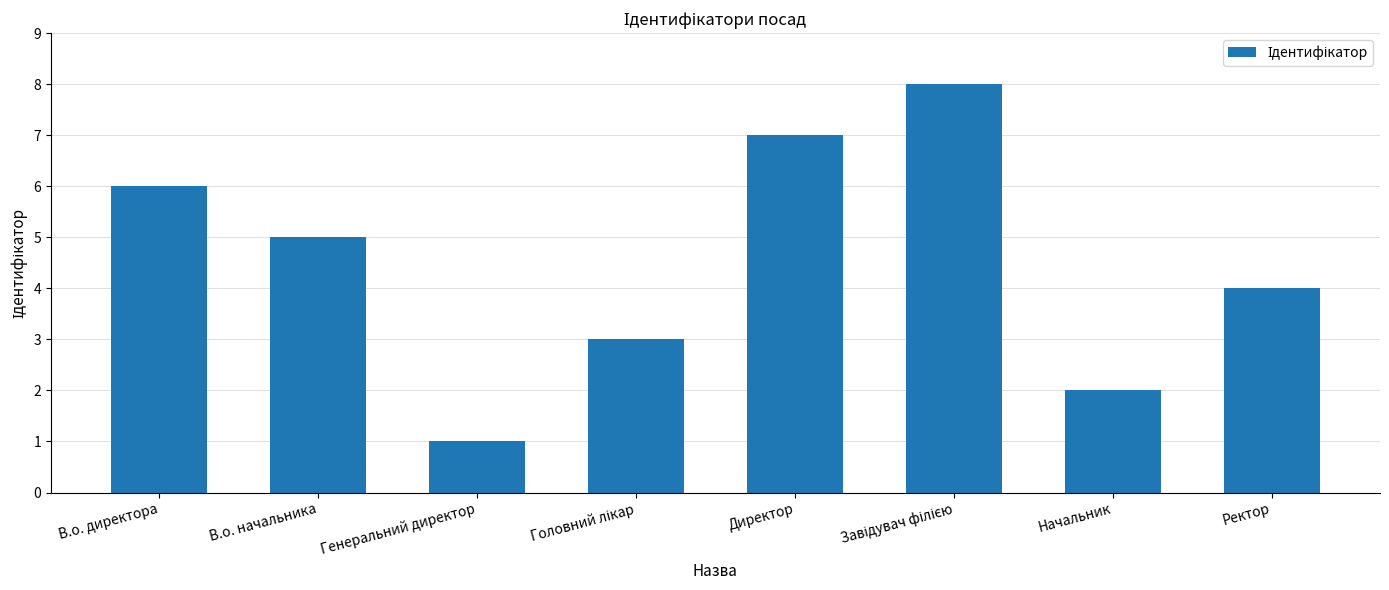

What is the maximum value shown in the chart?

8